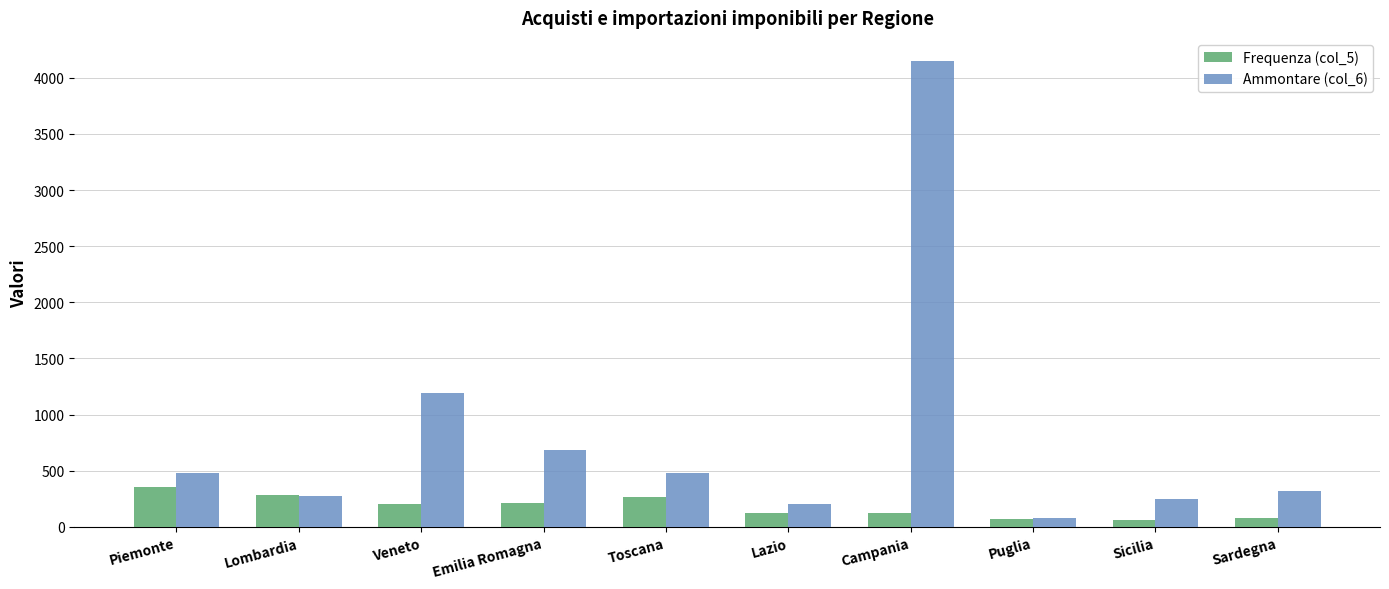

List the series in order of their overall mean, lowest first.

Frequenza (col_5), Ammontare (col_6)